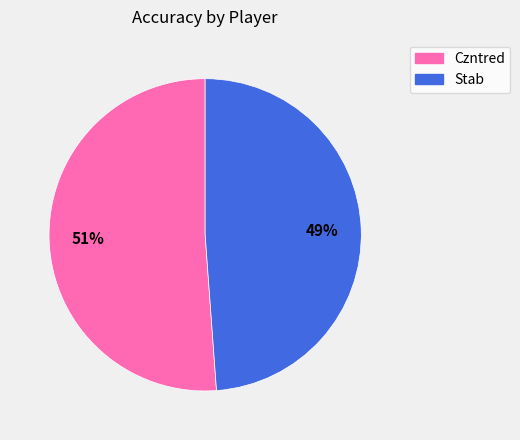

Which slice represents more than half of the pie?

Czntred